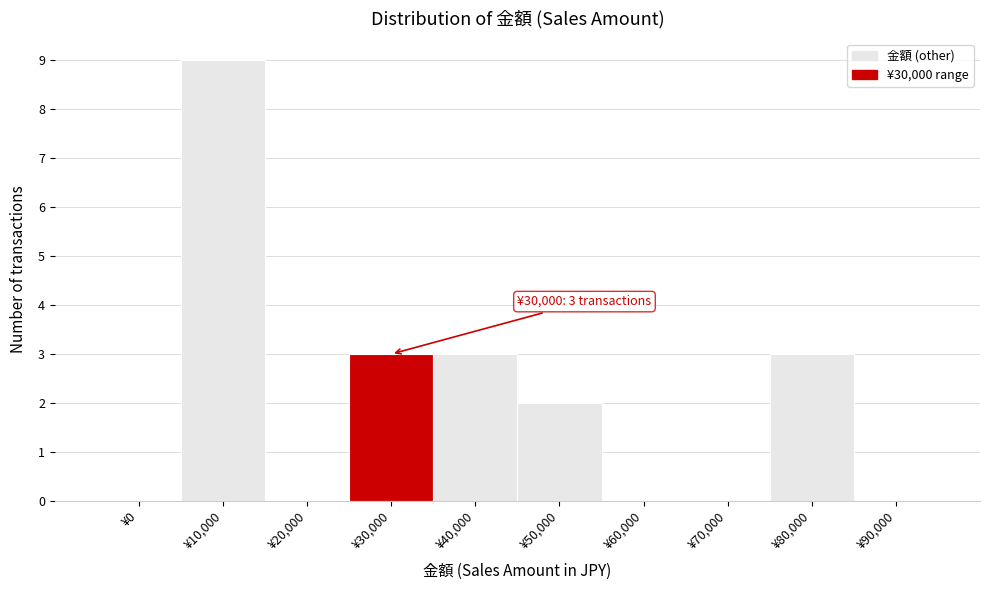

Reading left to right, transcribe all the data shown in this chart.

¥0=0	¥10,000=9	¥20,000=0	¥30,000=3	¥40,000=3	¥50,000=2	¥60,000=0	¥70,000=0	¥80,000=3	¥90,000=0